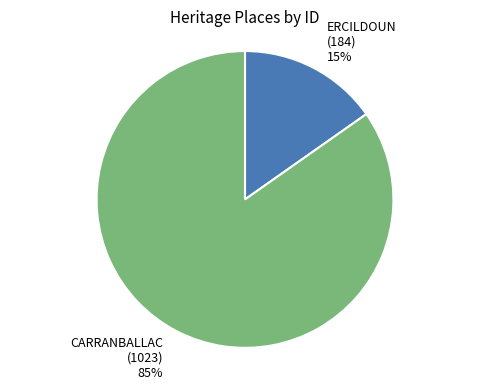

To the nearest percent, what is the difference between the CARRANBALLAC and ERCILDOUN slice percentages?

70%